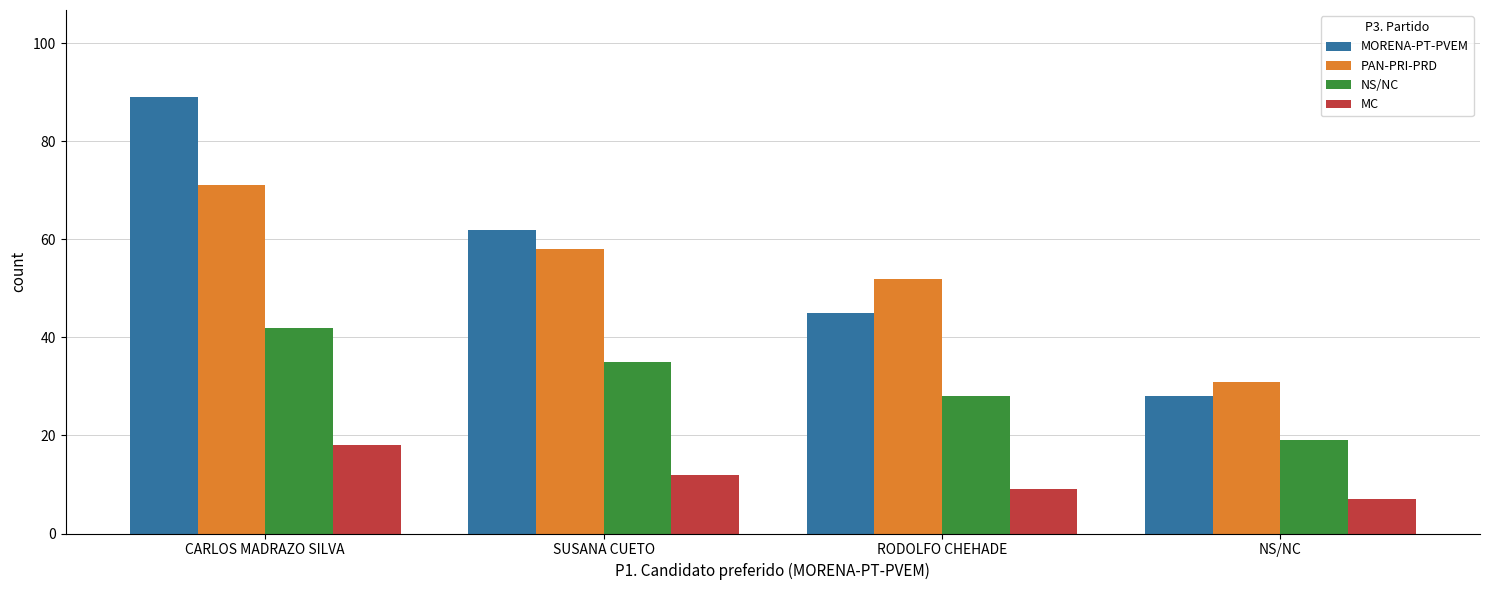

What is the difference between the MC values at NS/NC and SUSANA CUETO?

5